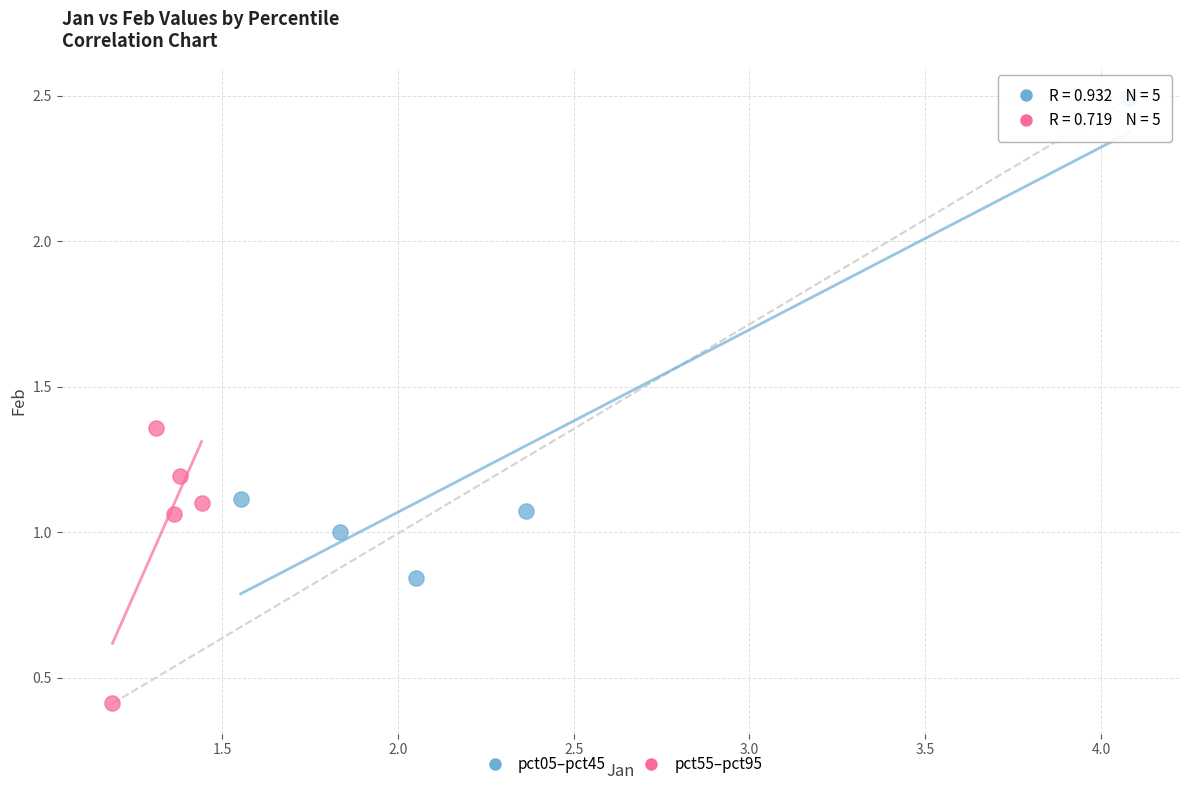

Which series contains the highest Y value?

pct05–pct45